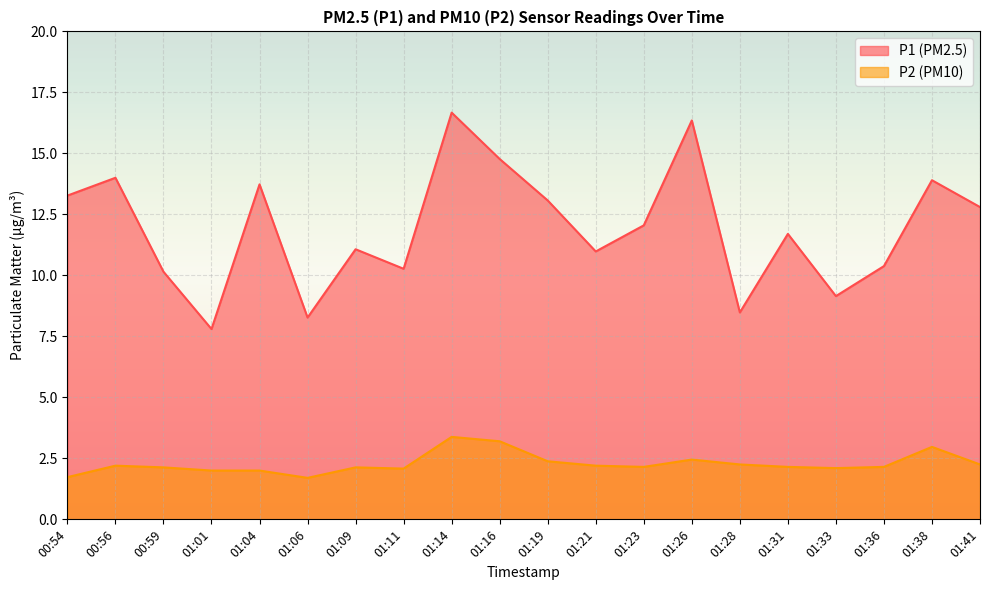

Rank the series at 01:41 from lowest to highest value.

P2, P1